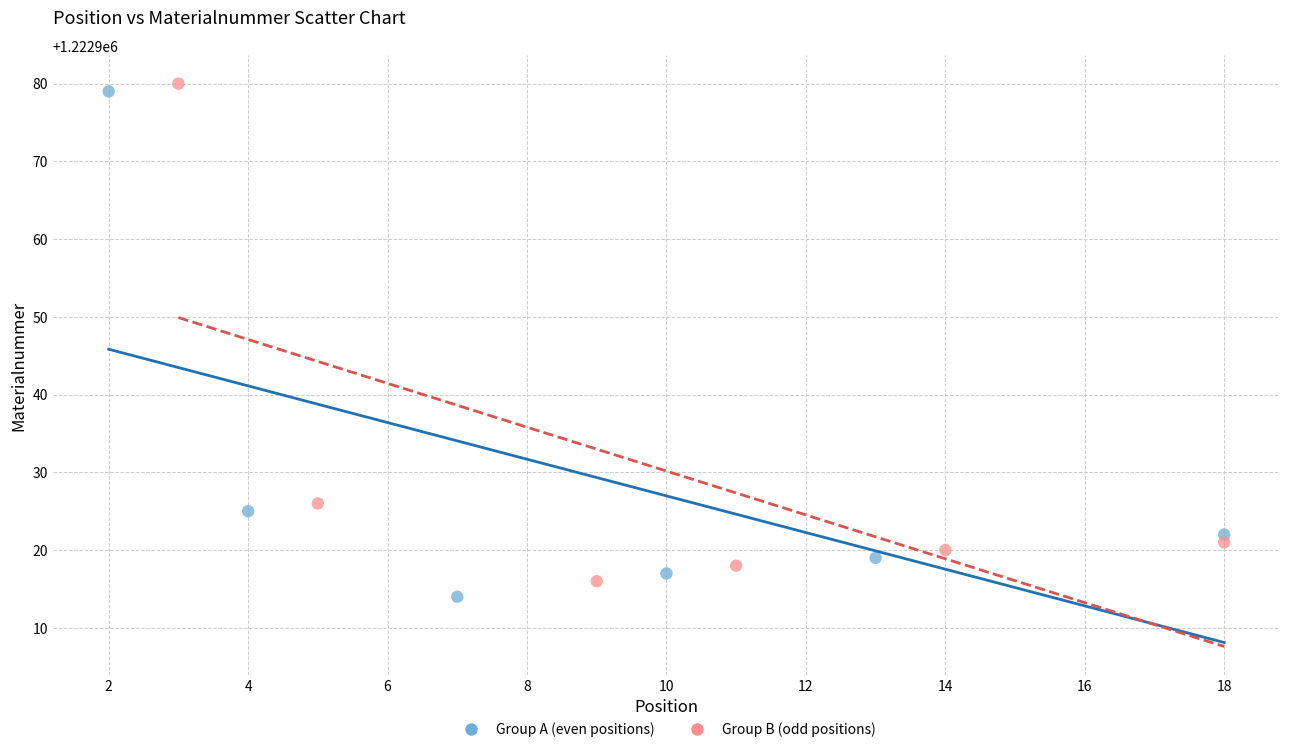

What are all the series names shown in the legend?

Group A (even positions), Group B (odd positions)